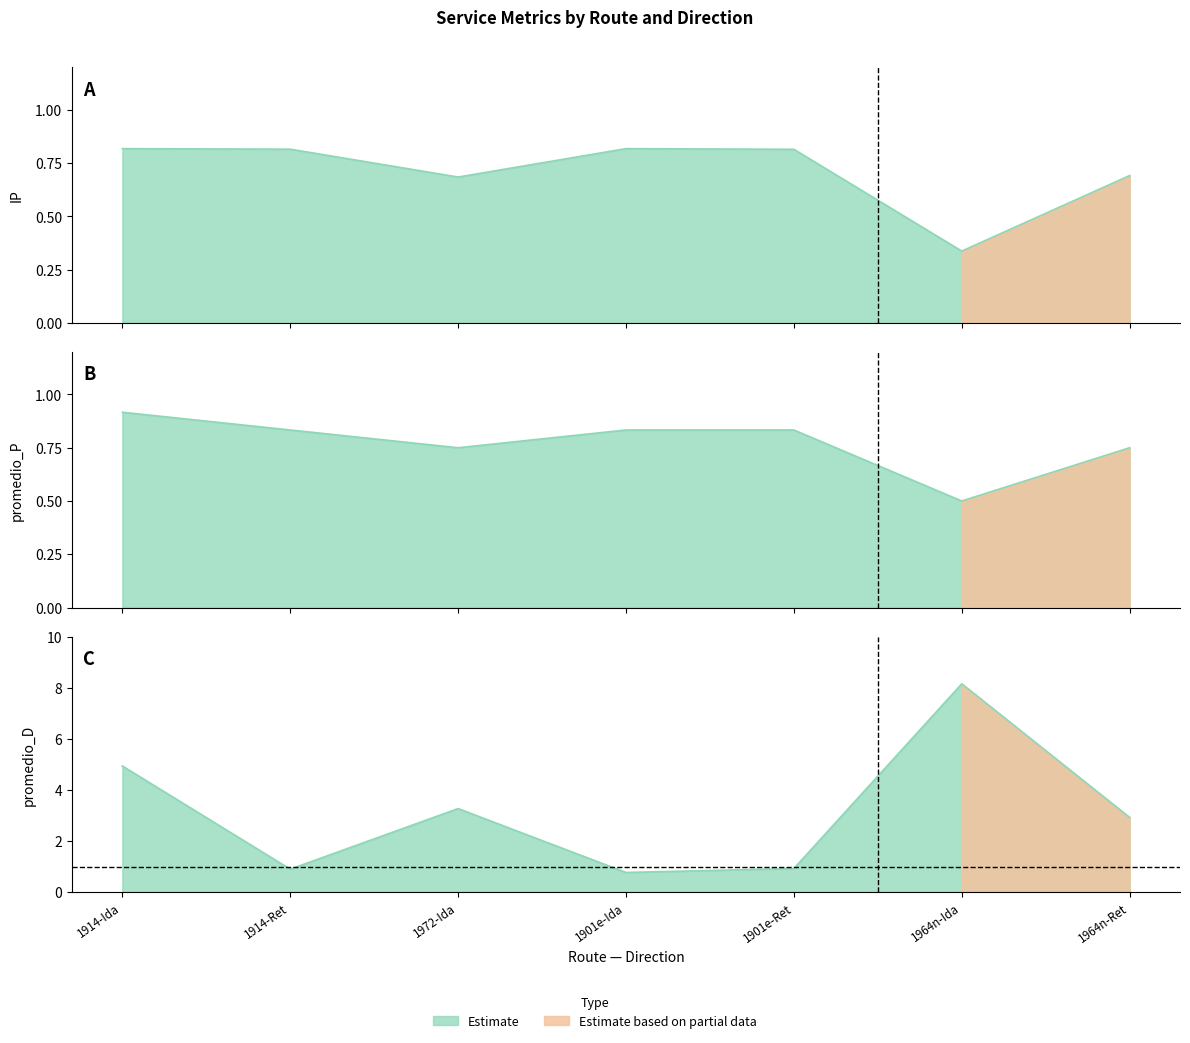

What is the minimum value for IP?

0.3